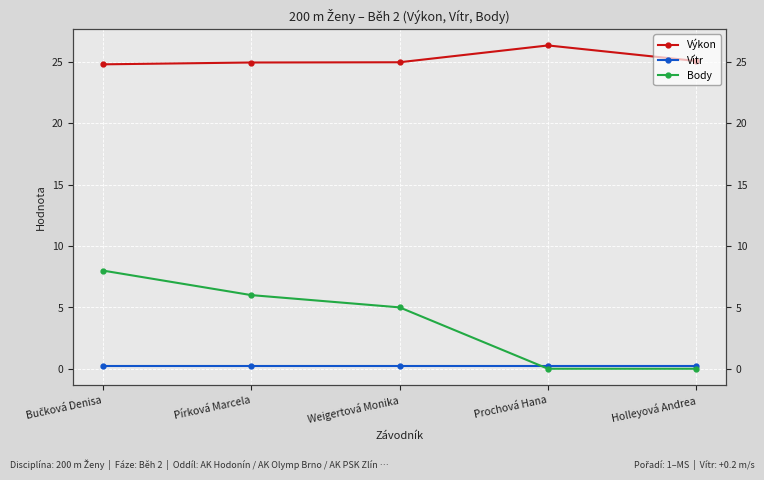

Reading right to left, transcribe all the data shown in this chart.

Výkon: Holleyová Andrea=25.1	Prochová Hana=26.3	Weigertová Monika=25.0	Pírková Marcela=24.9	Bučková Denisa=24.8
Vítr: Holleyová Andrea=0.2	Prochová Hana=0.2	Weigertová Monika=0.2	Pírková Marcela=0.2	Bučková Denisa=0.2
Body: Holleyová Andrea=0.0	Prochová Hana=0.0	Weigertová Monika=5.0	Pírková Marcela=6.0	Bučková Denisa=8.0